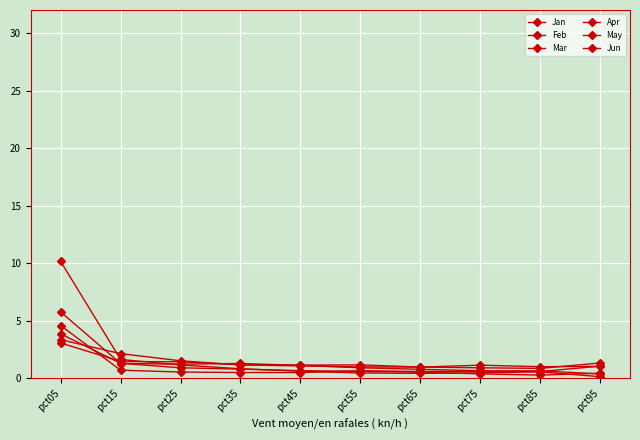

What is the difference between the highest and lowest values at pct05?

7.1